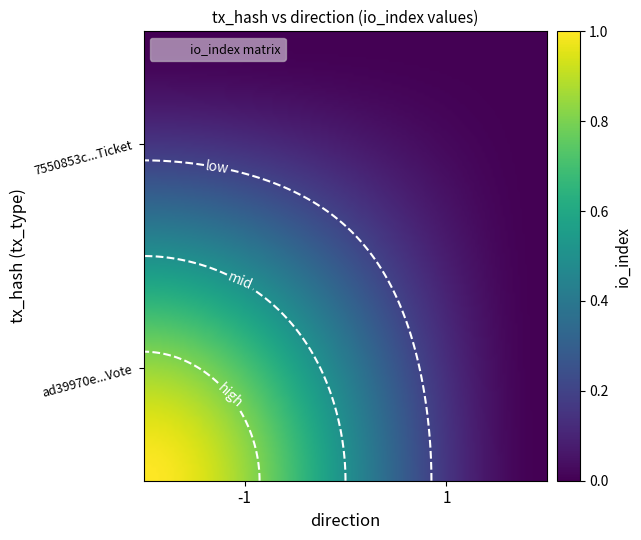

Rank the series by their maximum value, from highest to lowest.

ad39970e1e1eae4c7b04e75ef2d37a169fff56c, 7550853c820ec338b6630ea910d599781ba9b7e